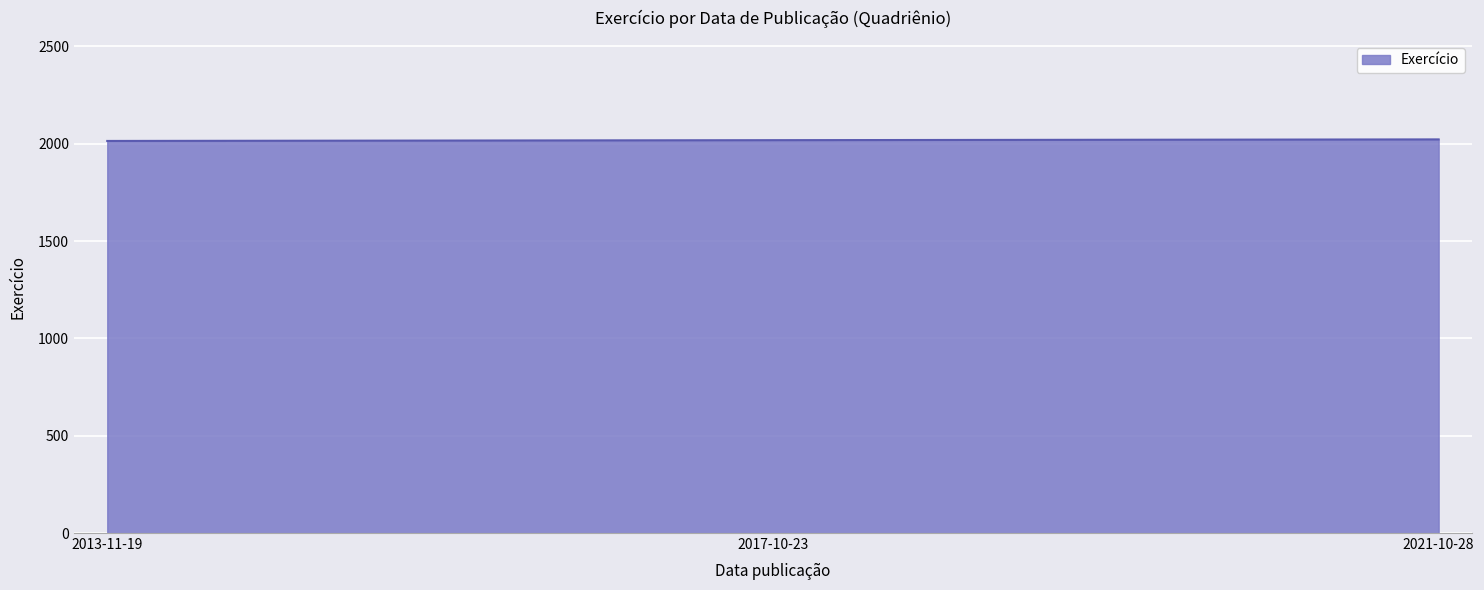

Is it true that the value at 2013-11-19 is 2014?

True